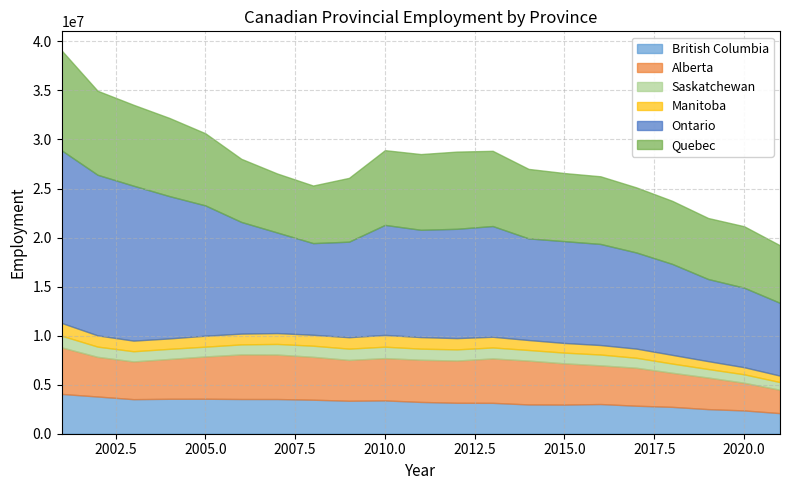

What is the sum of all Ontario values?

236904479